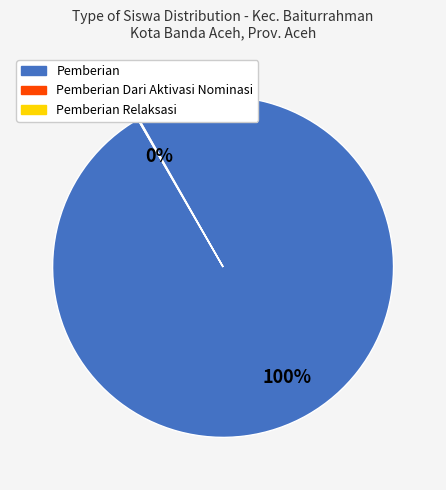

To the nearest percent, what is the average slice percentage?

33%